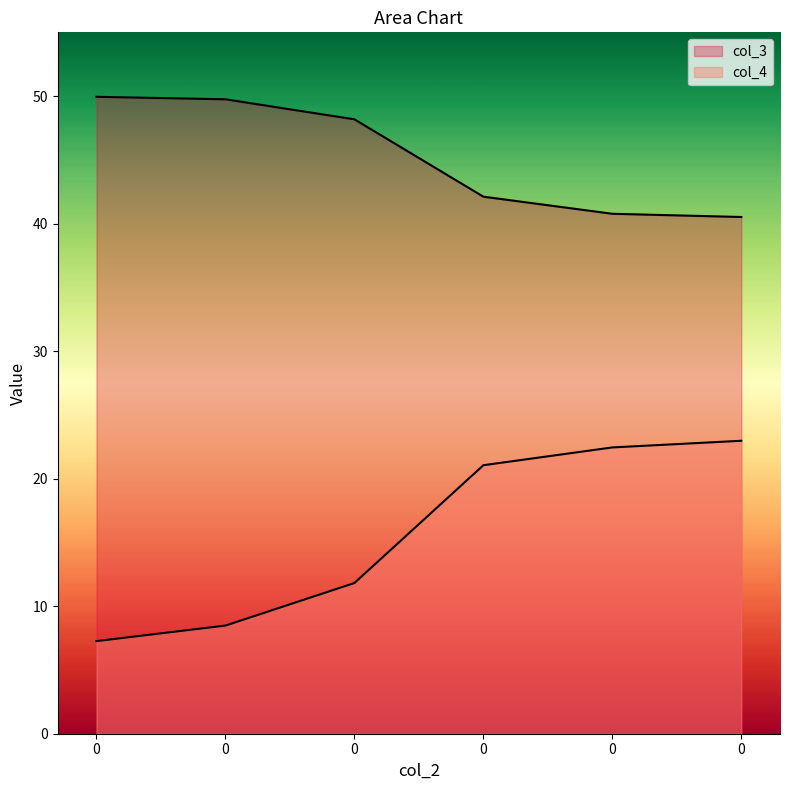

What is the sum of the col_4 values at 0 and 0?

45.4